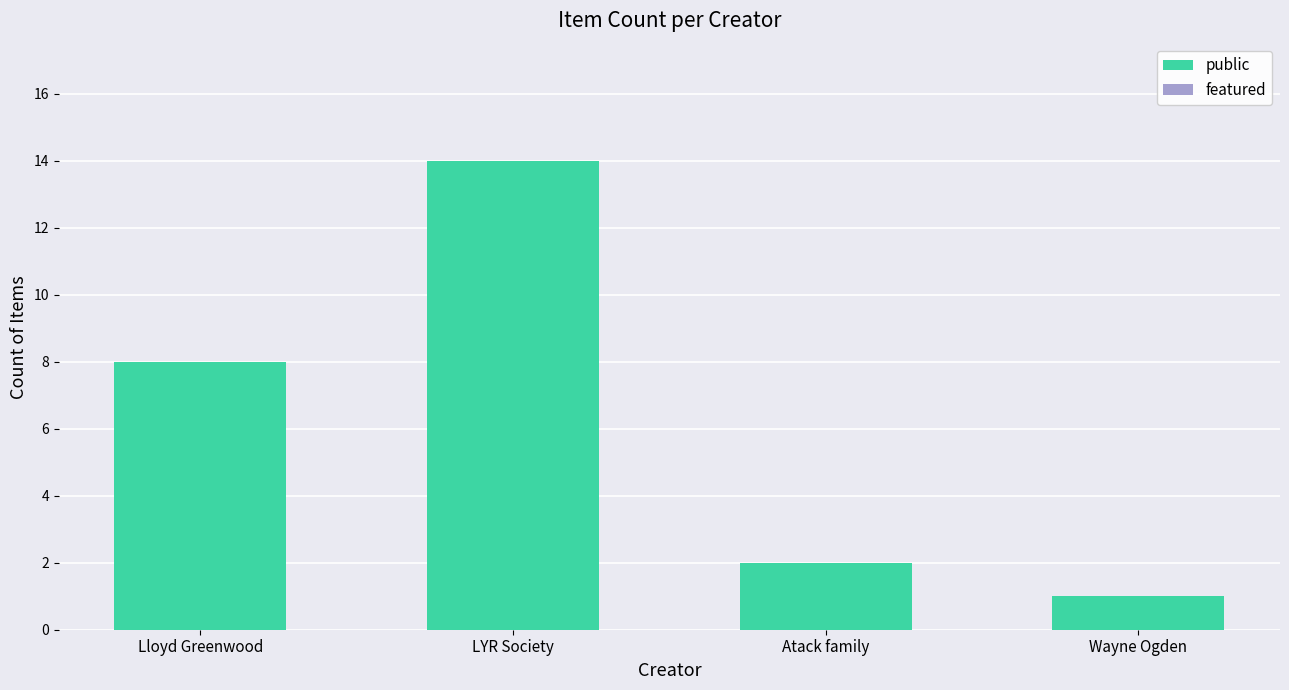

List the labels in order of value, largest first.

LYR Society, Lloyd Greenwood, Atack family, Wayne Ogden